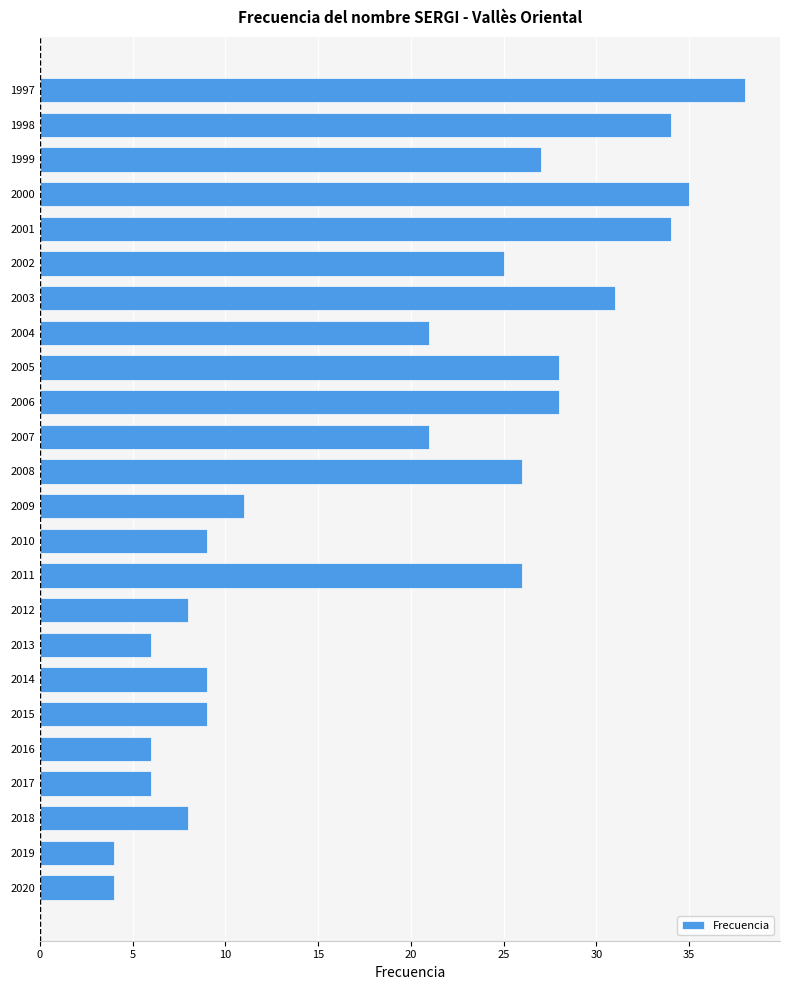

Which has a higher value, 2004 or 2017?

2004